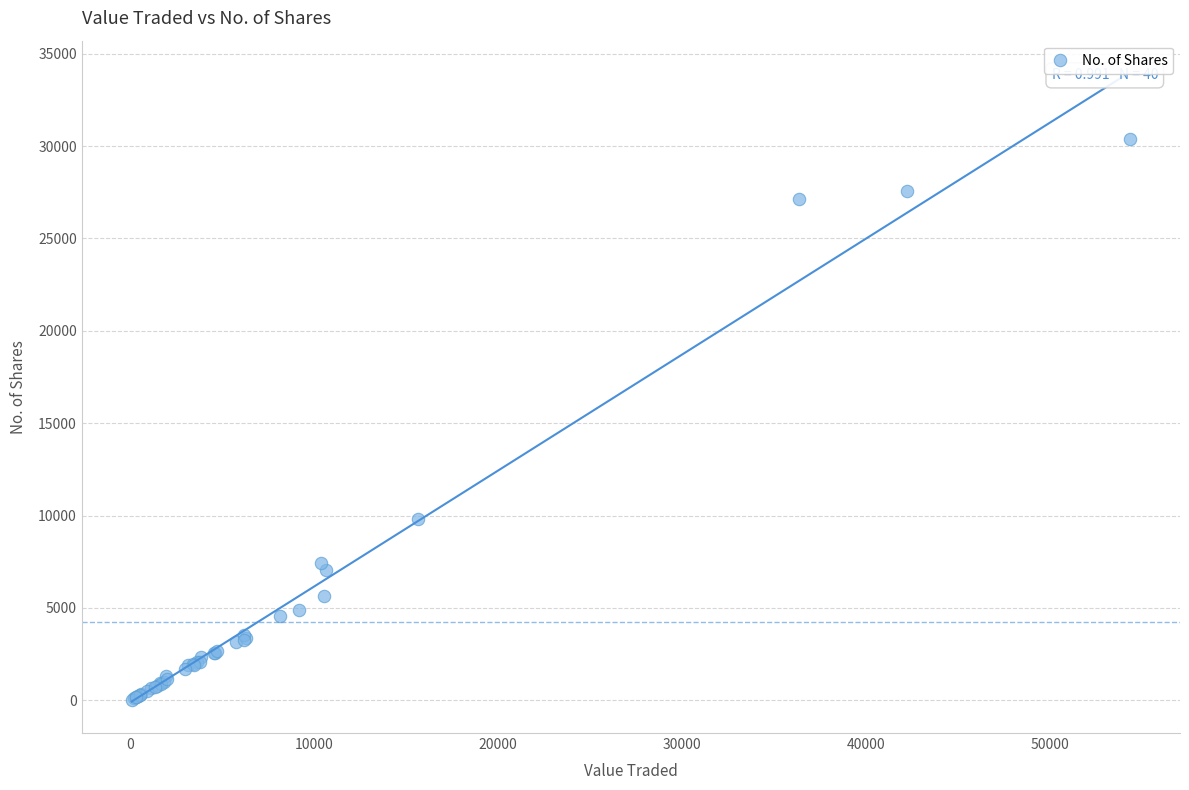

What Y value in the scatter plot is closest to 15210?

9823